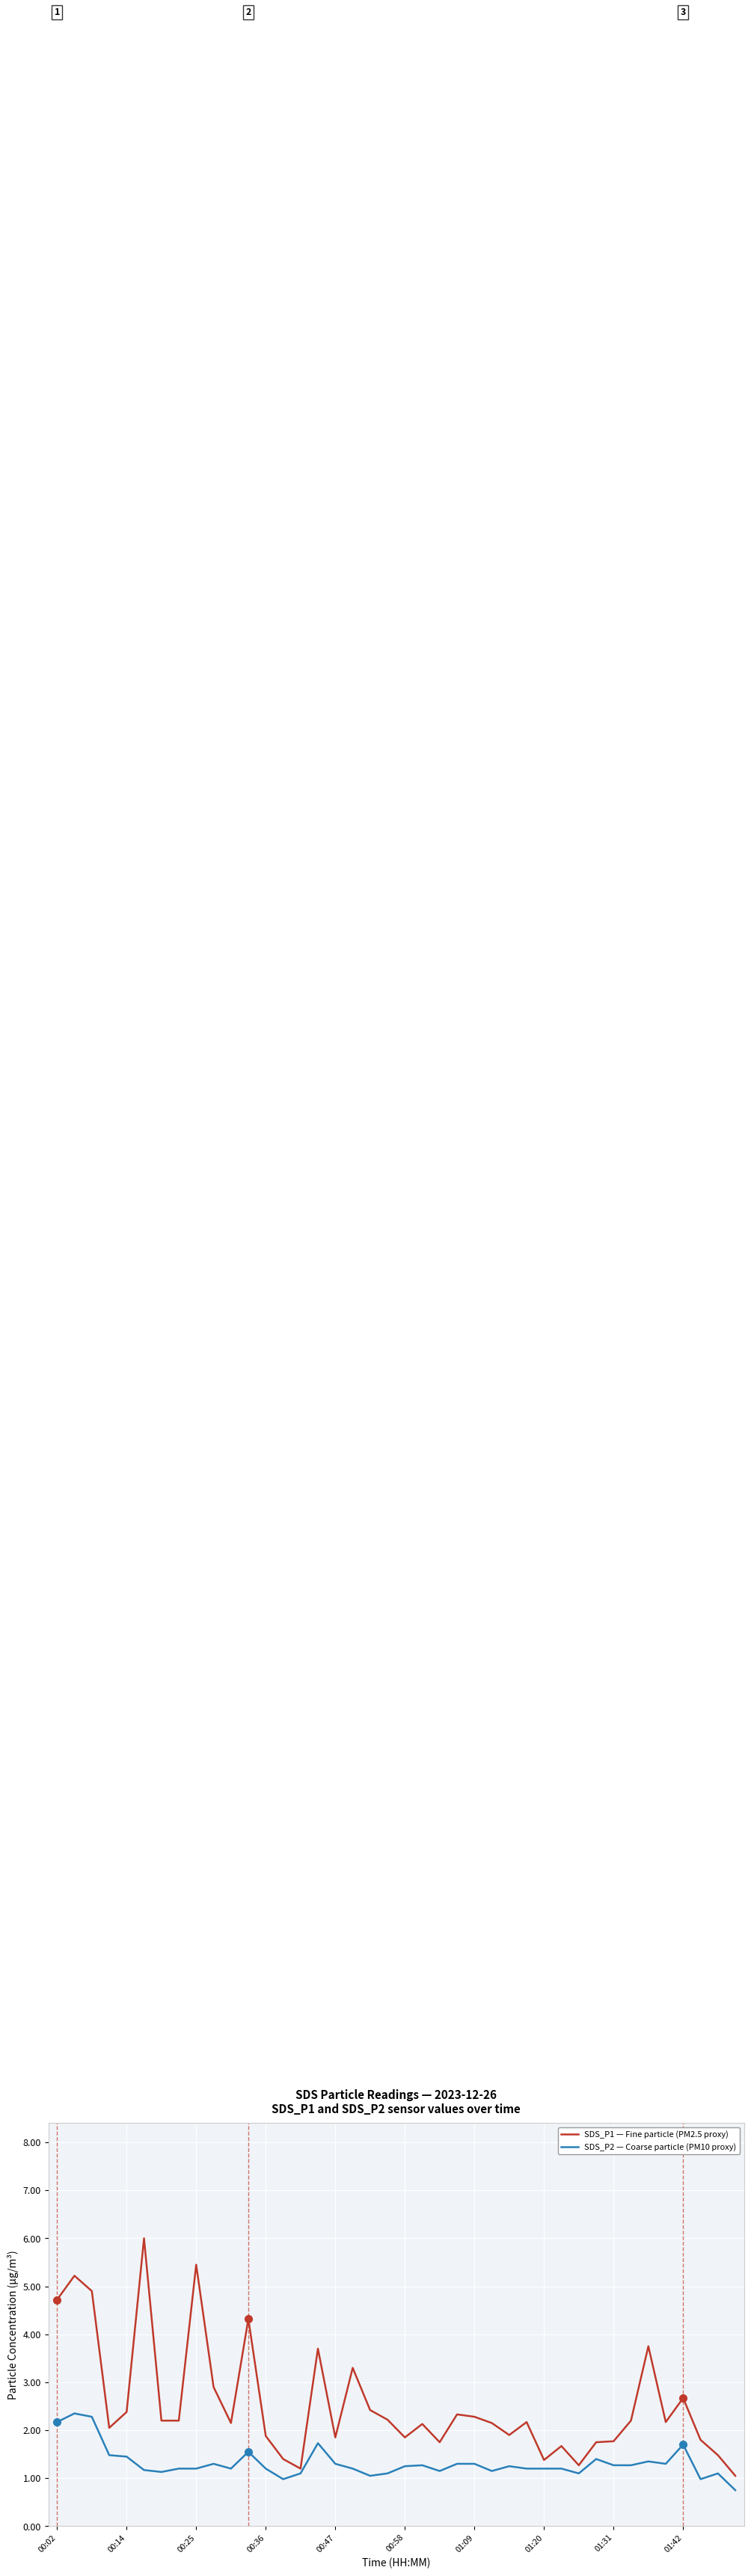

Which series has the largest range (max minus min)?

SDS_P1 — Fine particle (PM2.5 proxy)